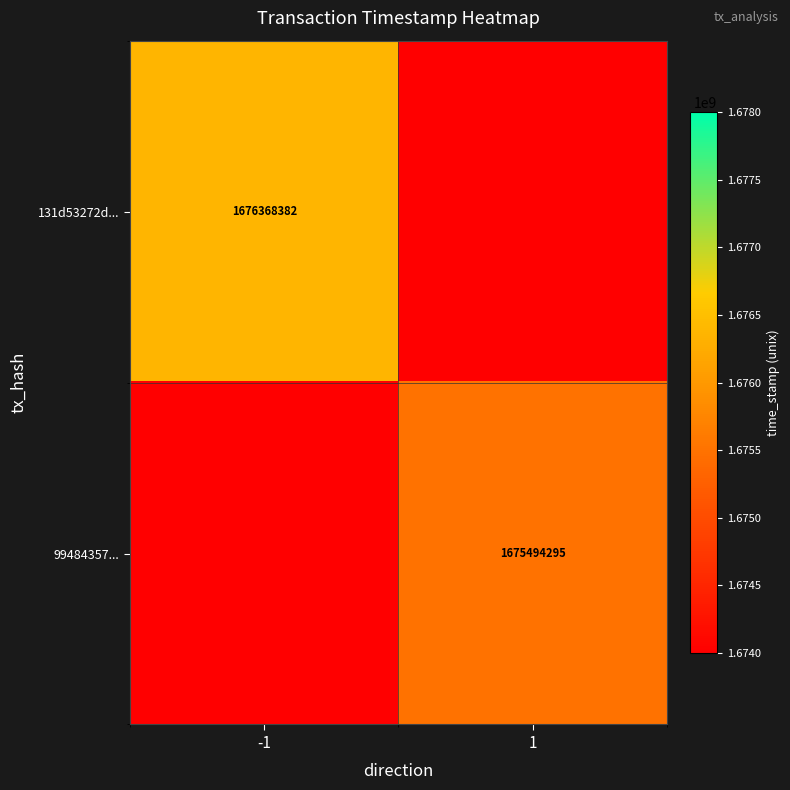

What is the smallest value displayed?

1675494295.0